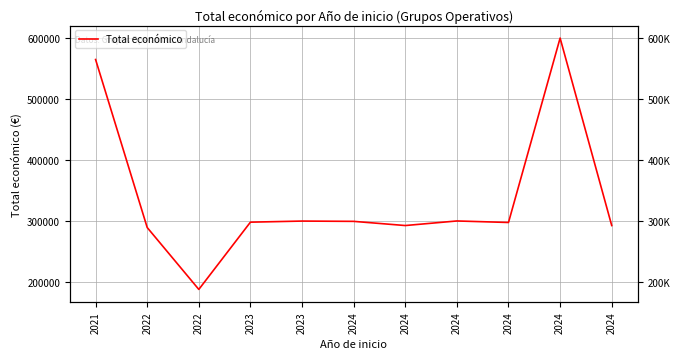

True or false: the data shows 135409 at 2024.

False